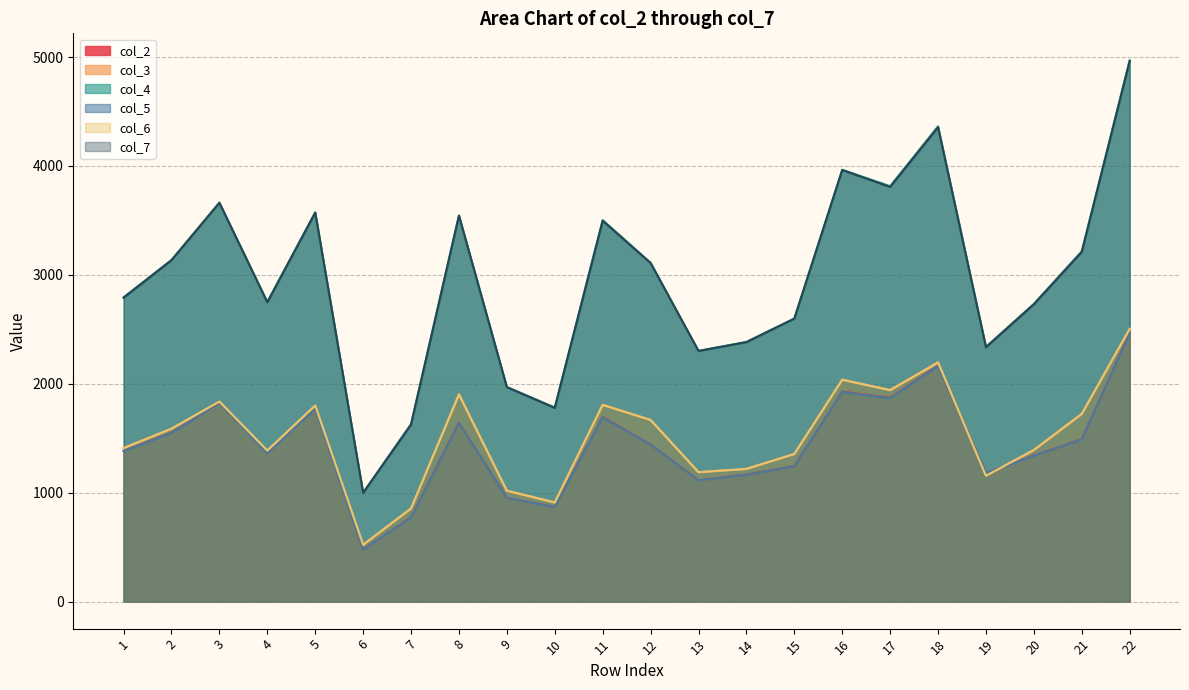

Is the value of col_5 at 13 greater than the value of col_2 at 14?

No